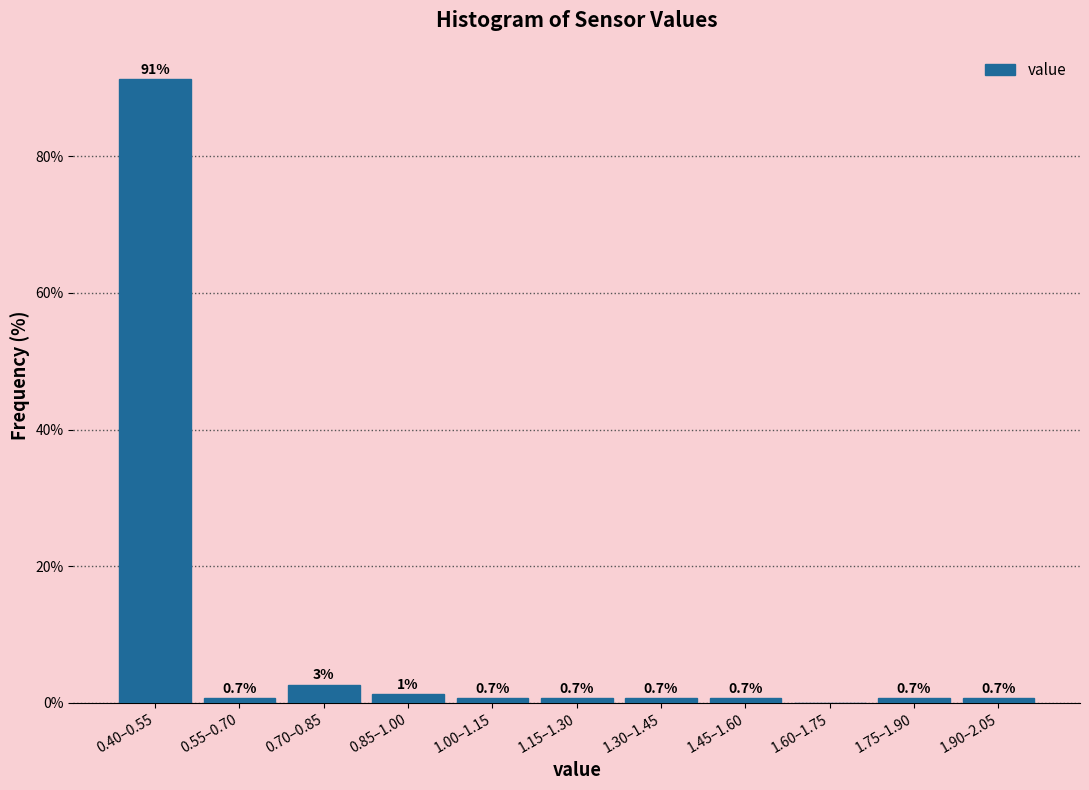

What is the change in value from 0.70–0.85 to 1.30–1.45?

-2.0